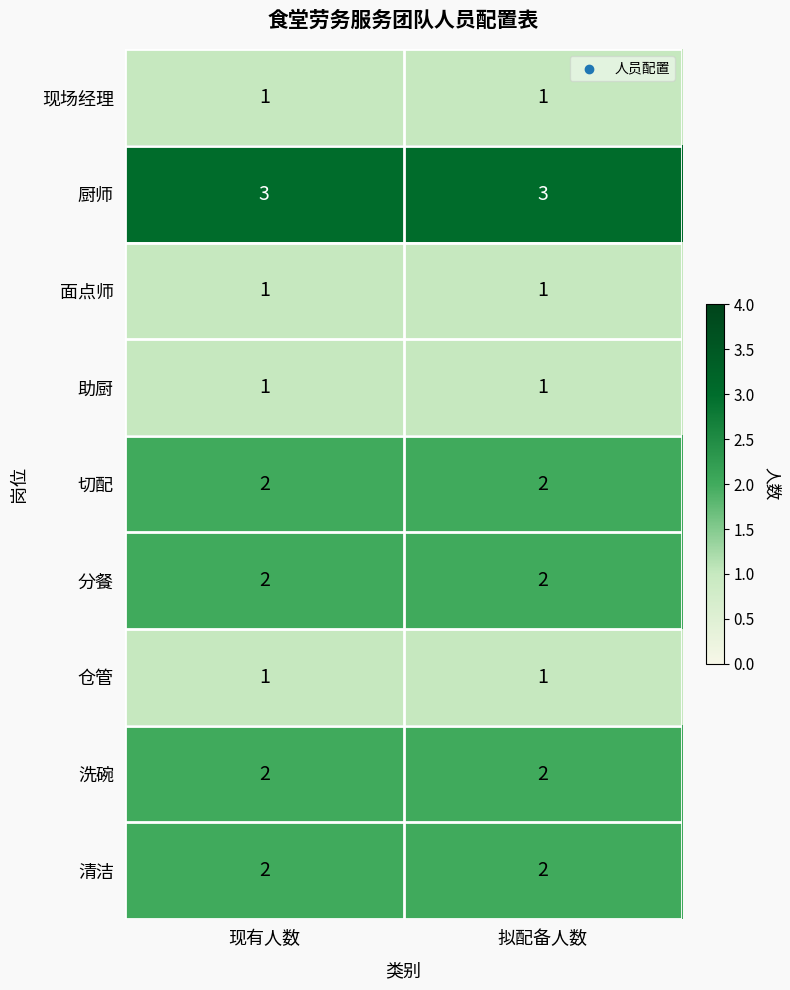

Is the value of 洗碗 at 拟配备人数 greater than the value of 厨师 at 现有人数?

No